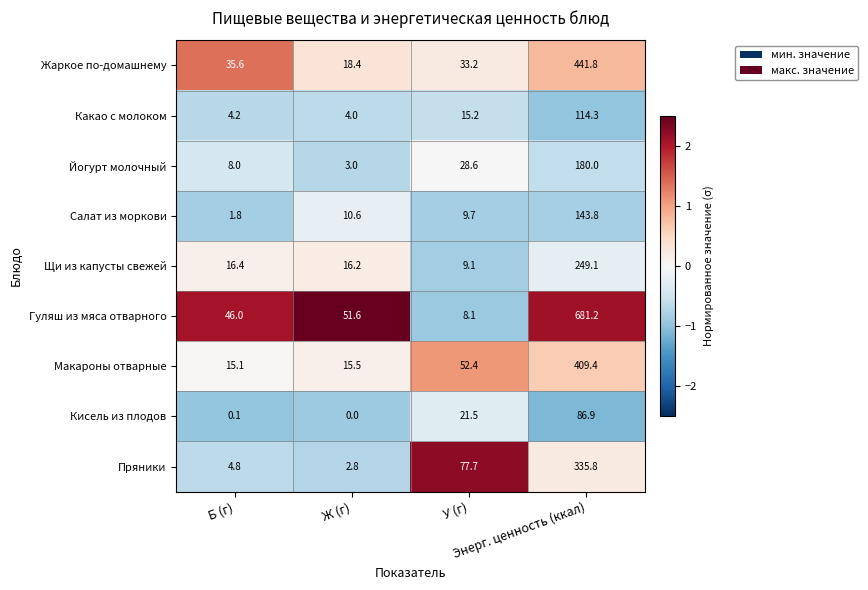

How many data points in Какао с молоком are above 15?

2